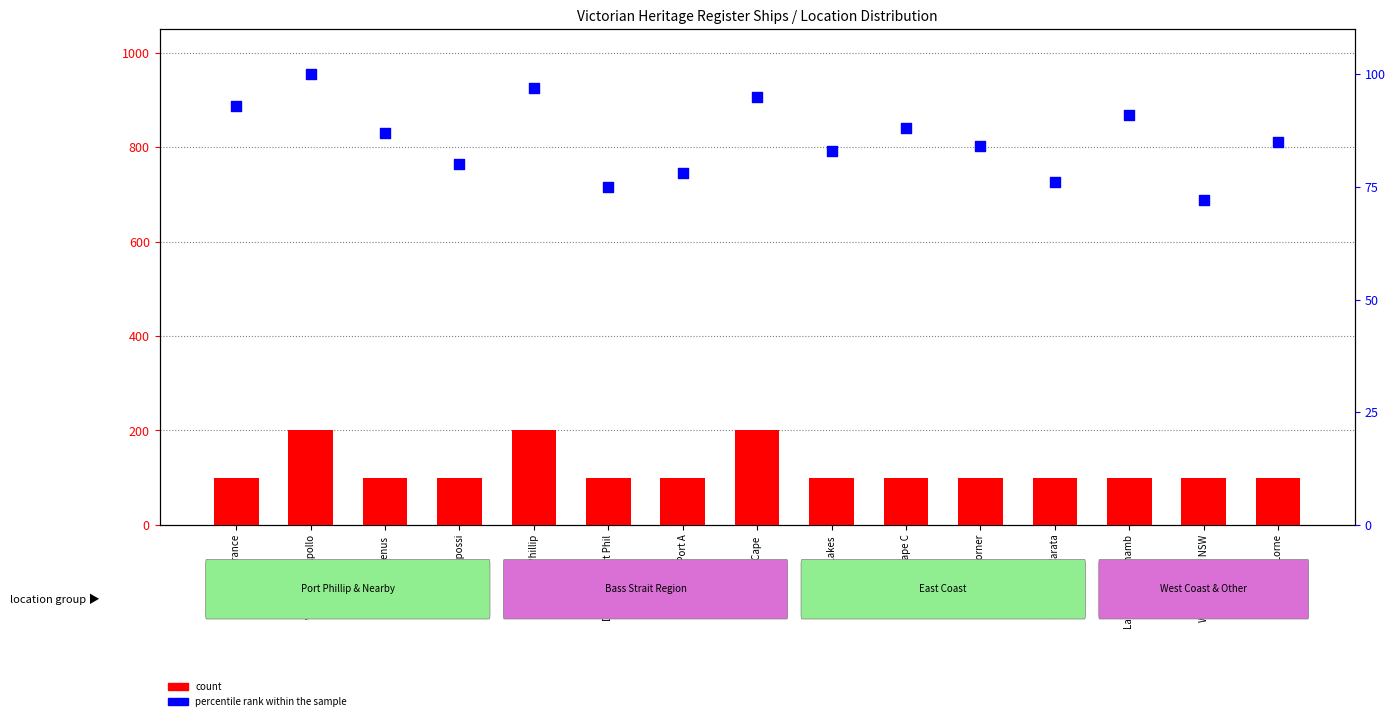

At which category is the sum across all series the highest?

West Coast, Apollo